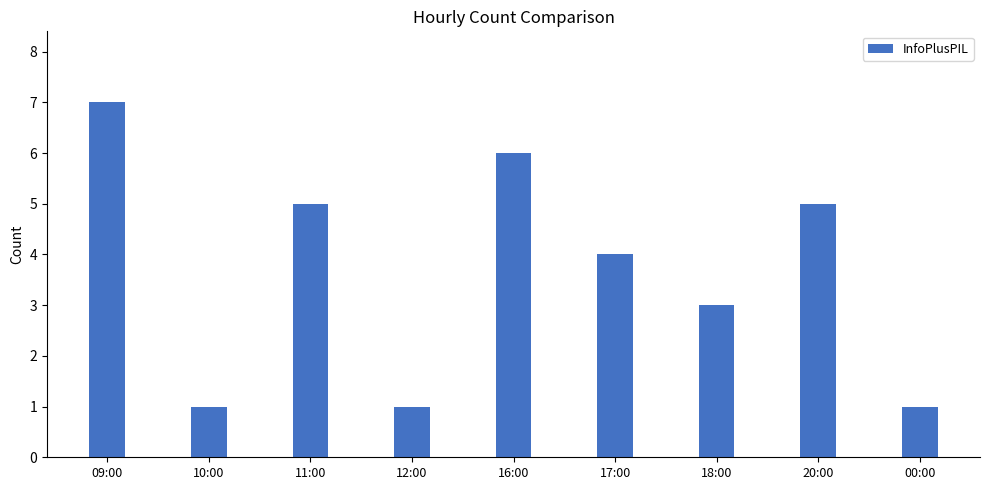

How many values are between 1 and 5?

7